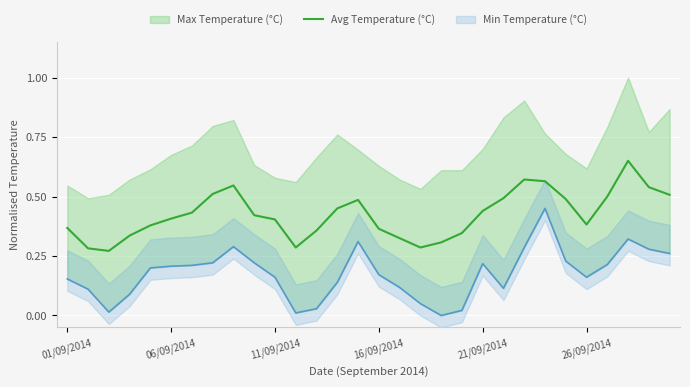

The chart shows a value of 0.6 at 19. True or false?

False